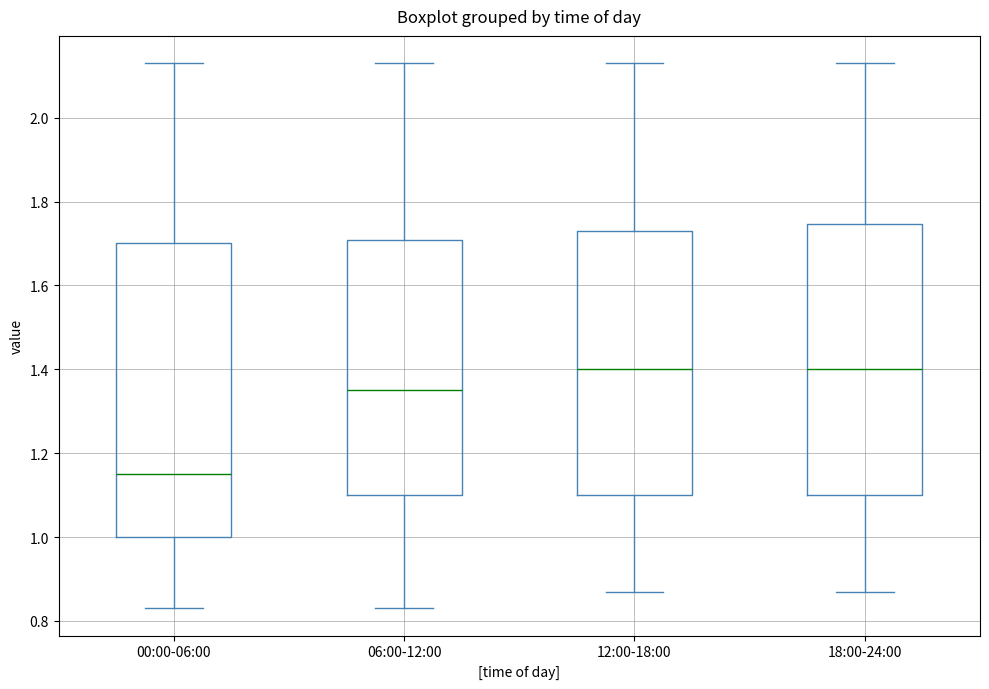

Reading left to right, transcribe this box plot: for each box, give where its median line is, the range the box spans, and where its two whiskers end, as read against the y-axis. The values are not printed on the chart, so give them approximately, as read against the axis.

00:00-06:00: median 1.16, box 1.00 to 1.70, whiskers 0.84 to 2.14
06:00-12:00: median 1.36, box 1.10 to 1.70, whiskers 0.84 to 2.14
12:00-18:00: median 1.40, box 1.10 to 1.74, whiskers 0.88 to 2.14
18:00-24:00: median 1.40, box 1.10 to 1.74, whiskers 0.88 to 2.14